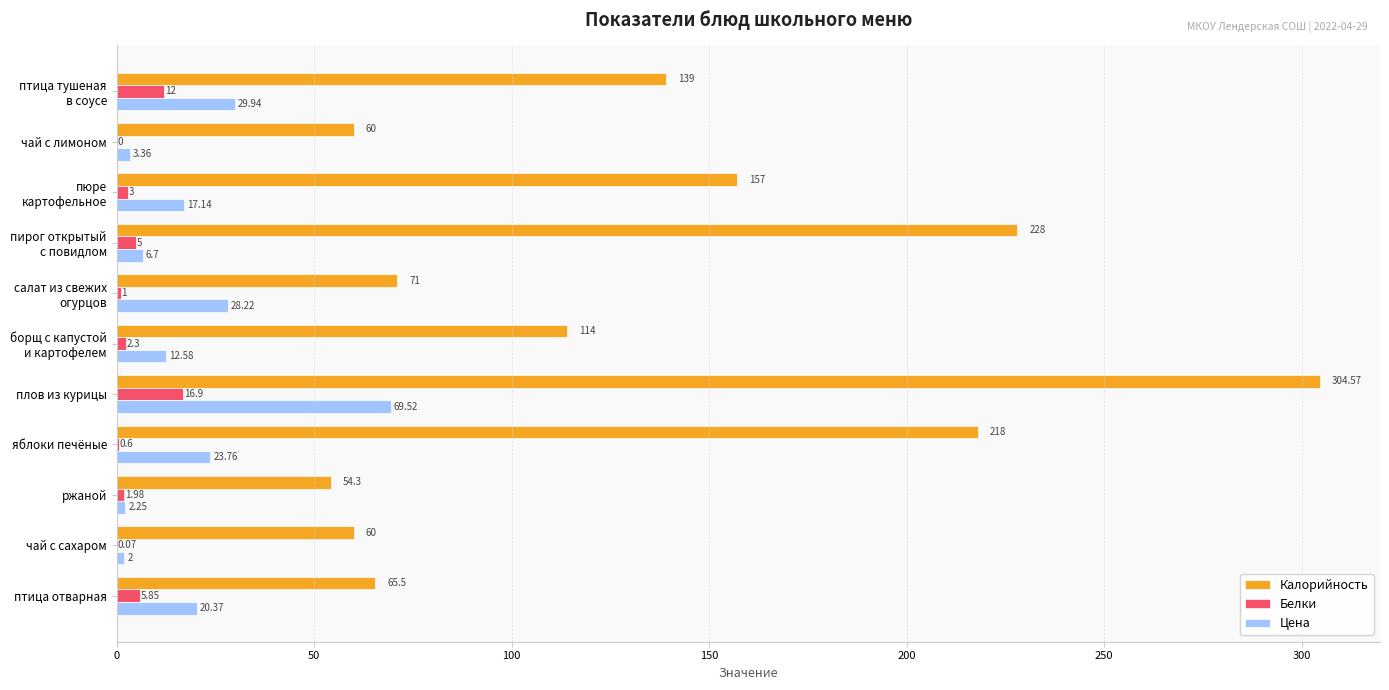

Which series has the largest total across all categories?

Калорийность